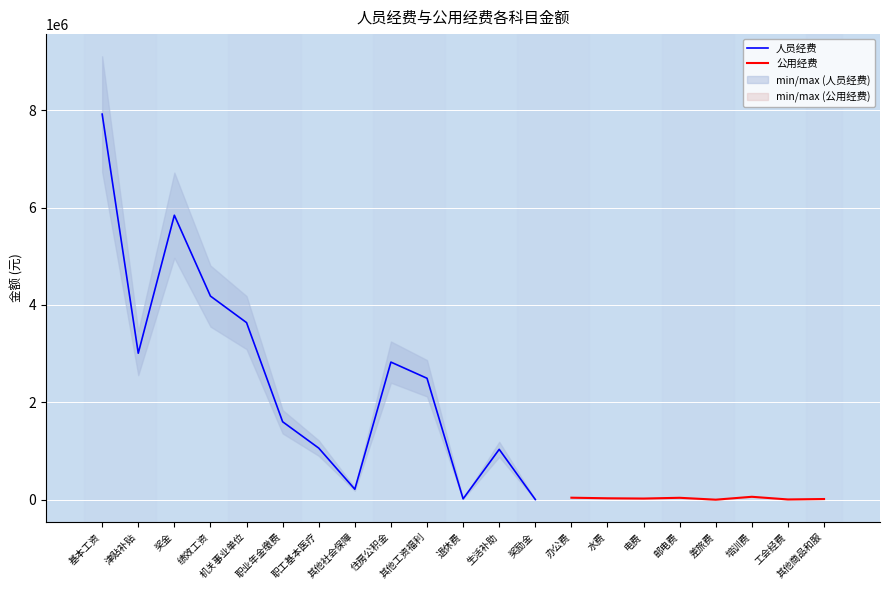

What is the sum of all values?

34056605.0